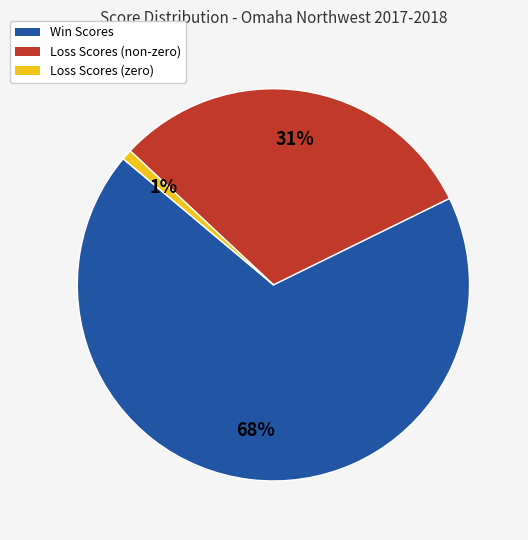

Is the sum of Loss Scores (non-zero) and Loss Scores (zero) greater than half?

No